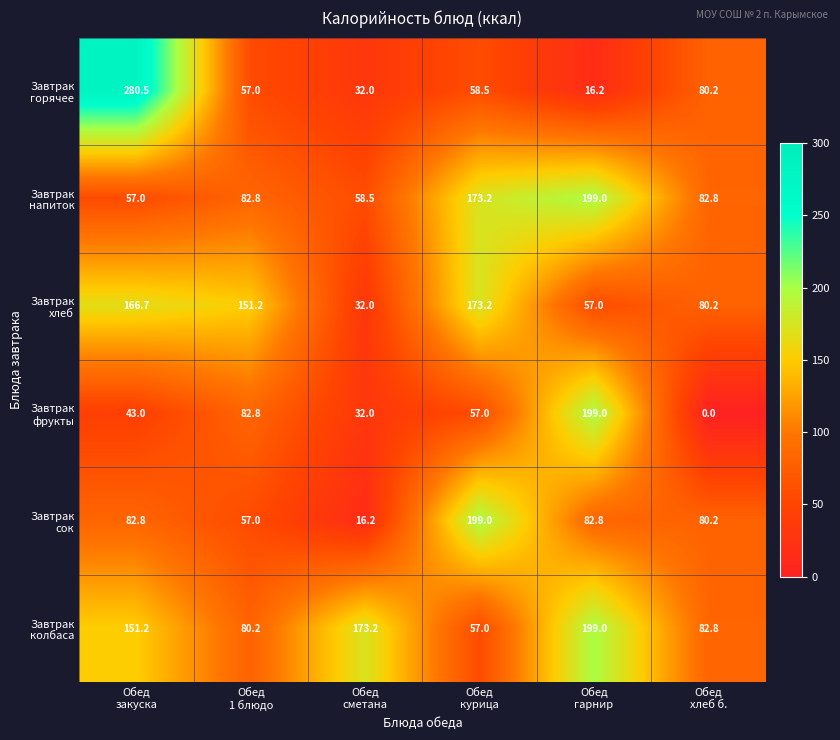

What is the maximum value shown in the chart?

280.5